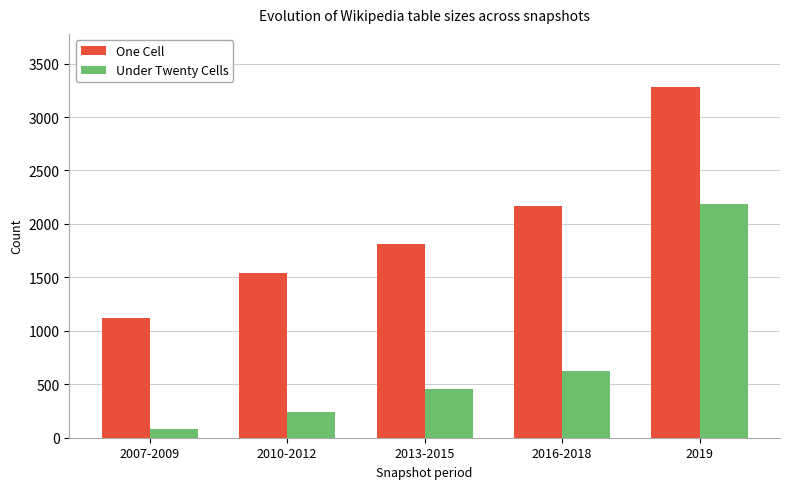

Which series has the largest total across all categories?

One Cell